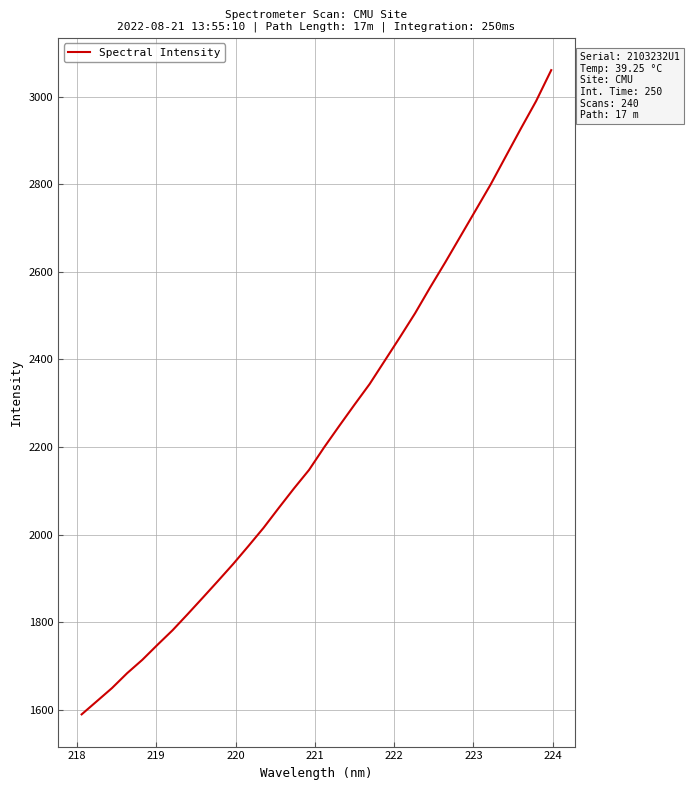

Reading right to left, what are all the values shown in this chart?

3060.9	2990.1	2927.8	2864.1	2800.0	2740.5	2681.3	2622.0	2564.6	2505.3	2450.7	2397.2	2343.8	2296.6	2248.4	2199.3	2147.6	2105.1	2060.7	2015.4	1973.8	1933.0	1894.3	1856.2	1818.5	1781.6	1748.1	1713.8	1683.4	1649.3	1619.2	1589.3